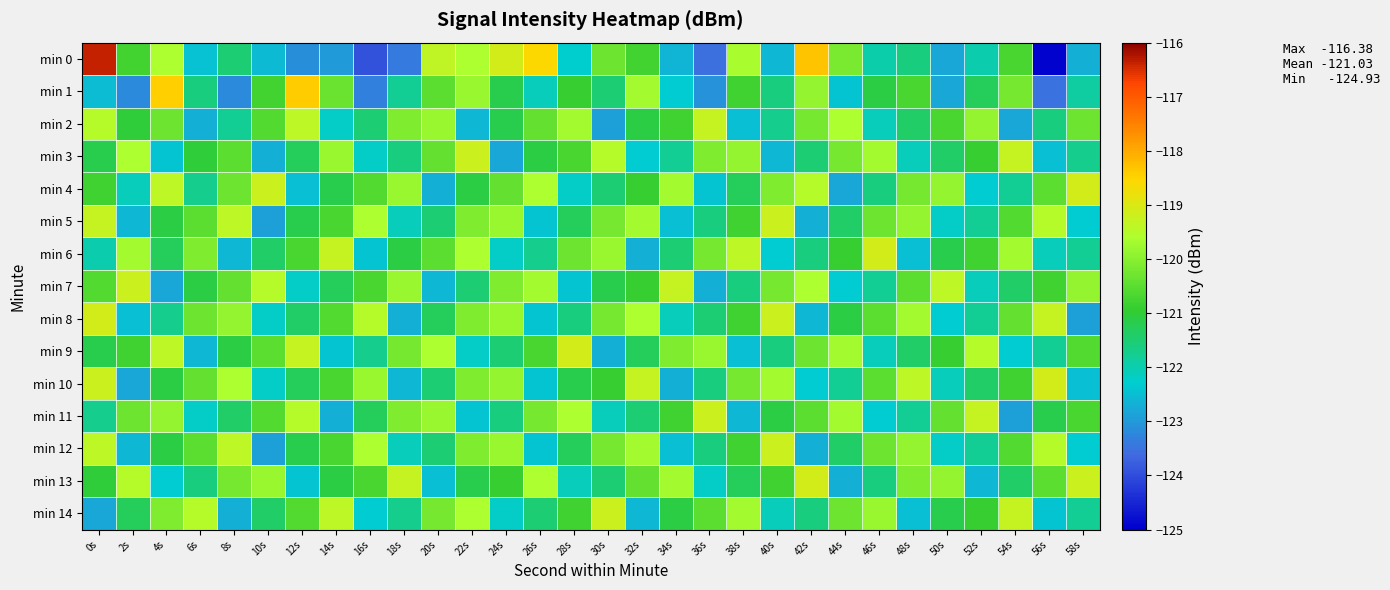

Between 24s and 20s, which is larger?

24s